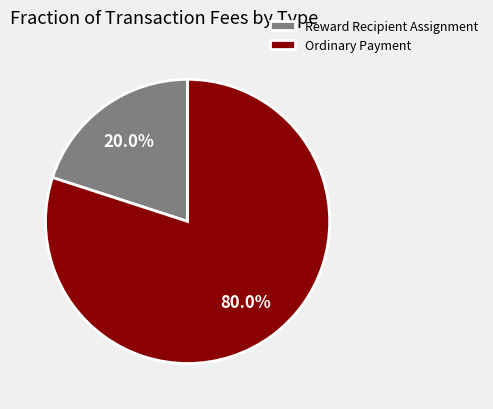

How much of the chart is everything except Reward Recipient Assignment?

80.0%